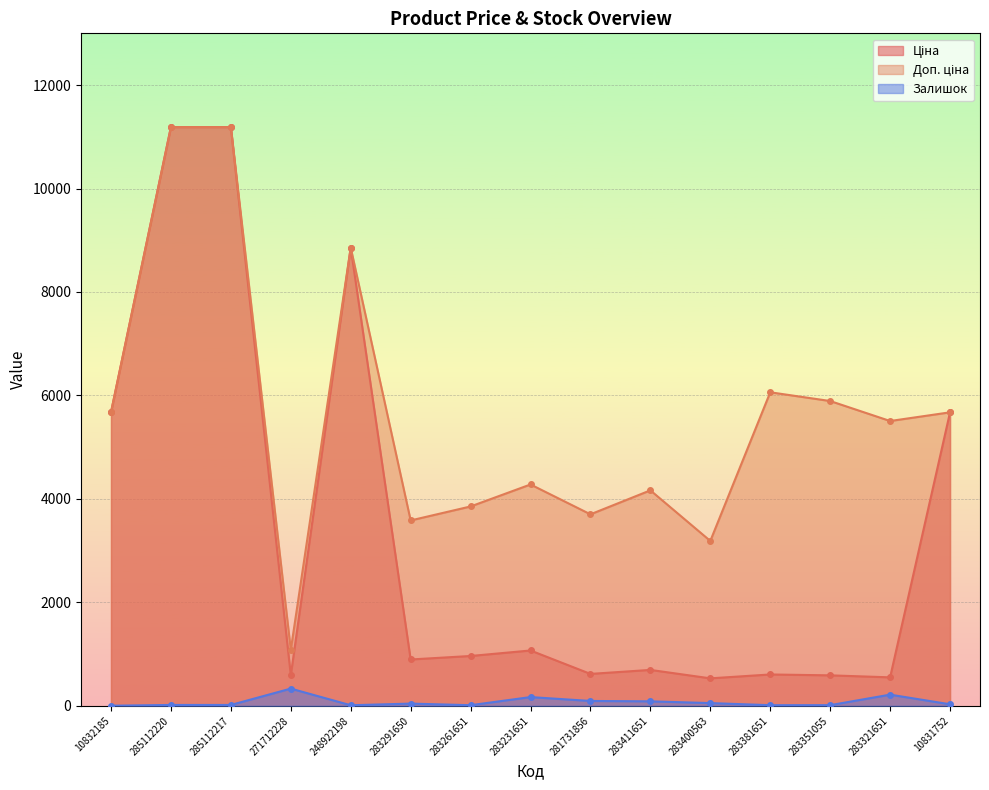

What are all the series names shown in the legend?

Ціна, Доп. ціна, Залишок